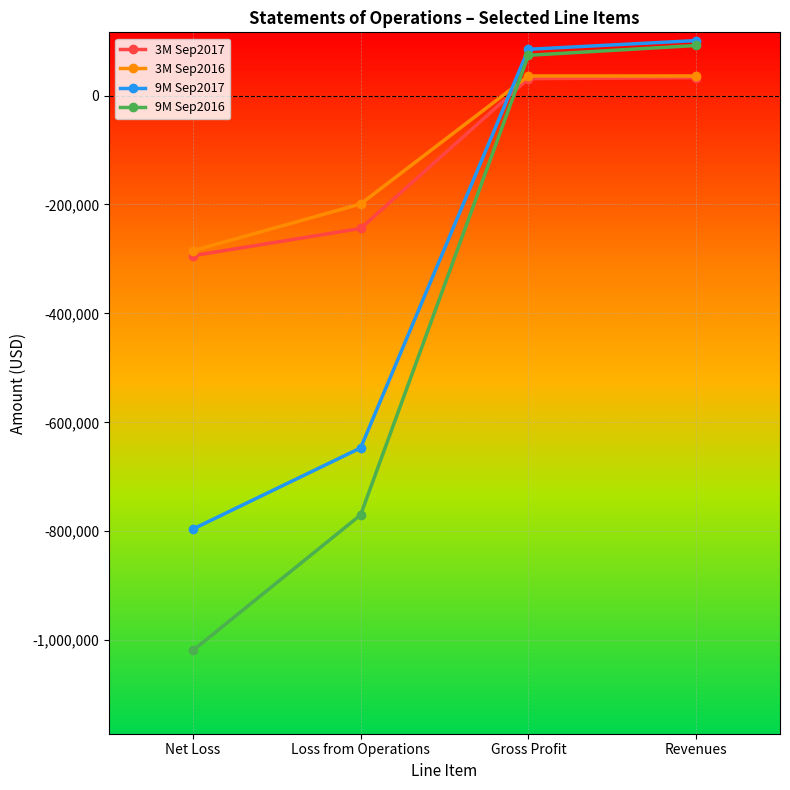

What is the highest value of the 9M Sep2017 series?

101000